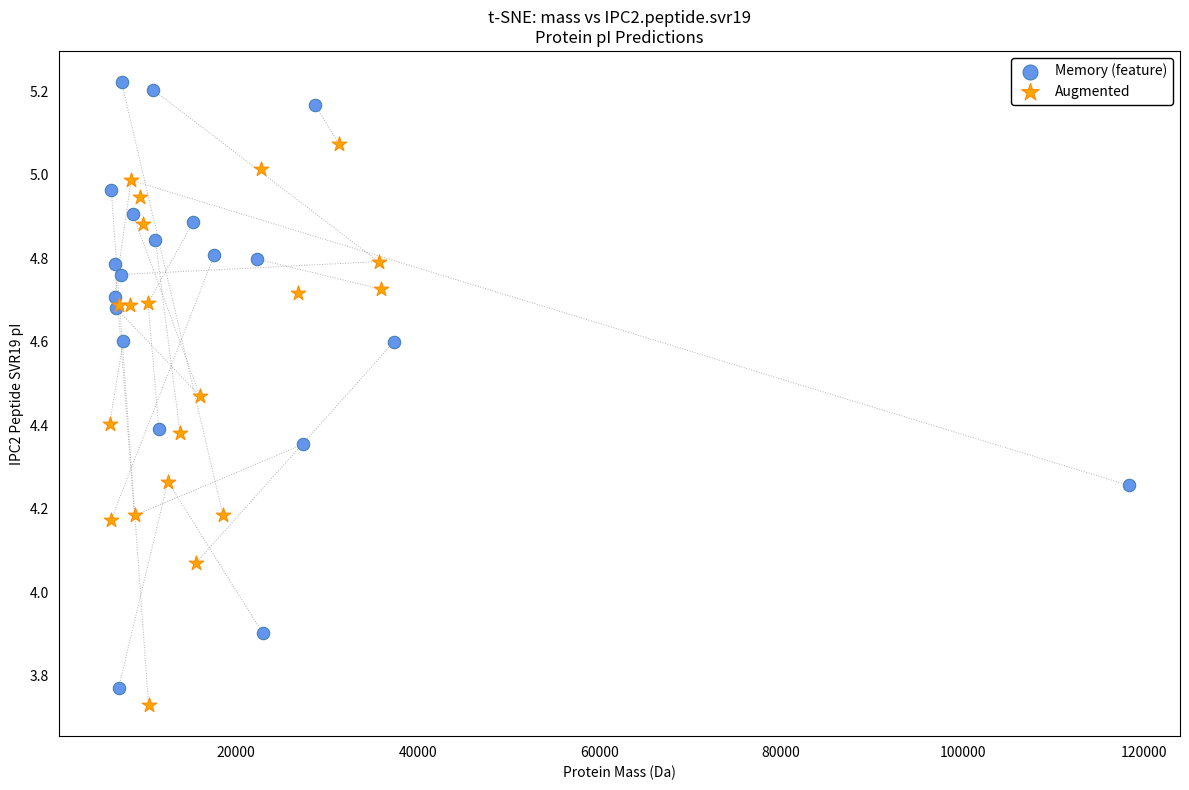

Which series contains the lowest Y value?

Augmented